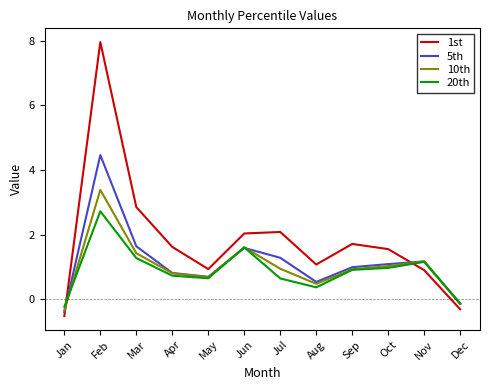

Count the number of categories in the chart.

12